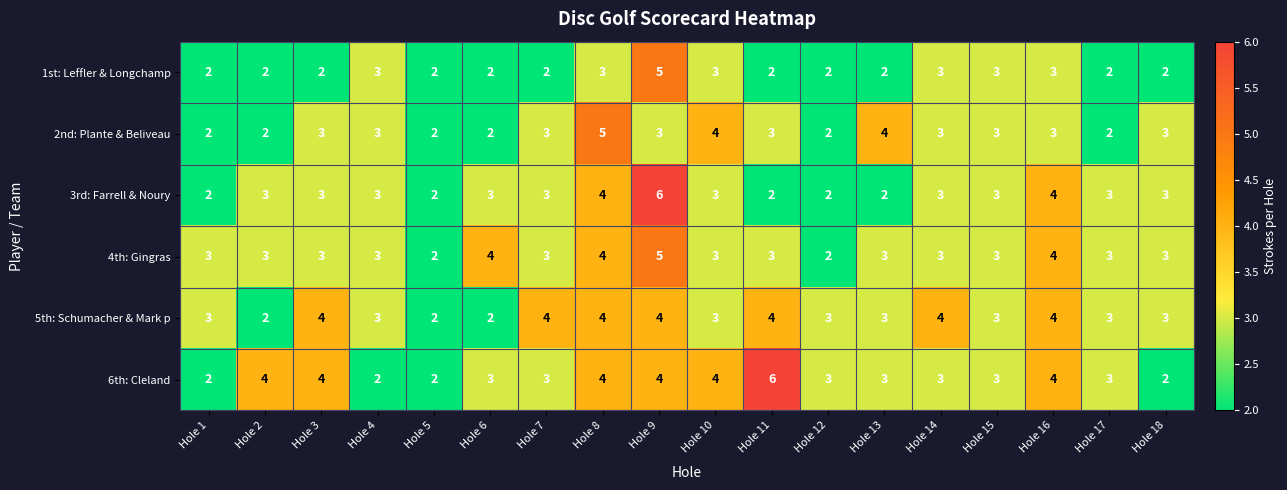

How many series are shown in this chart?

6